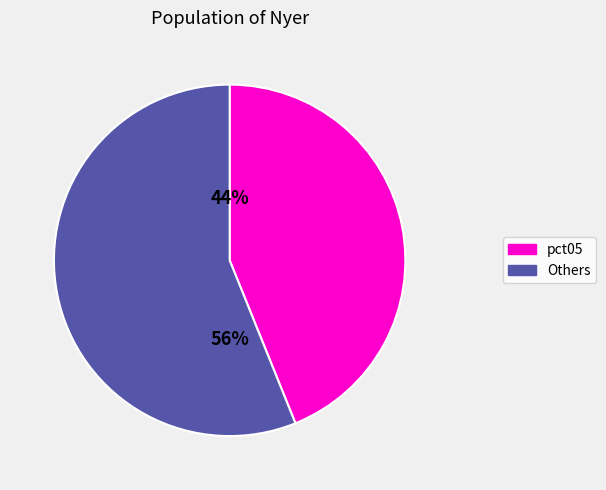

To the nearest percent, what is the average slice percentage?

50%